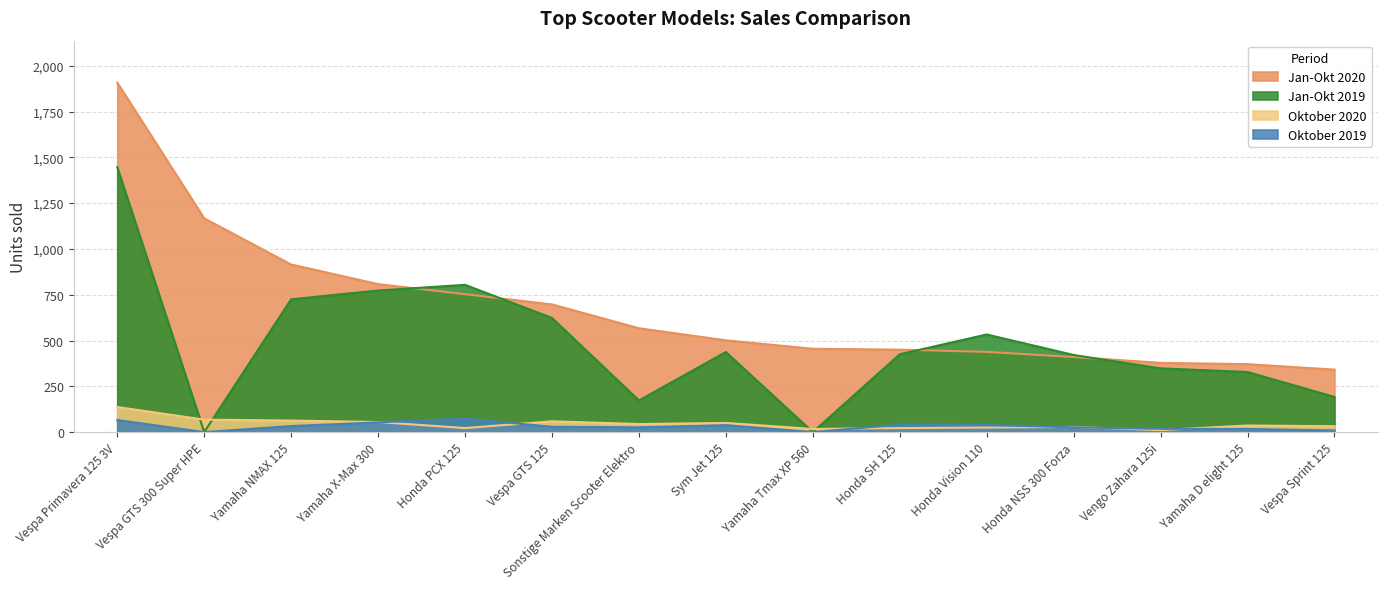

At which category does Jan-Okt 2019 reach its first local peak?

Honda PCX 125